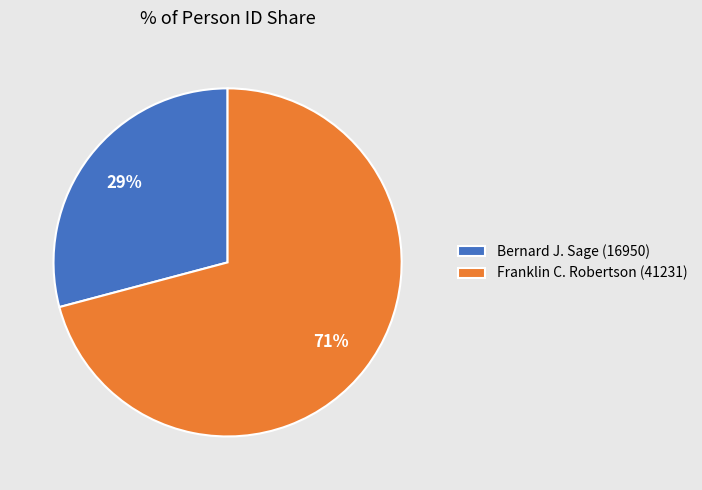

Combined, do Bernard J. Sage (16950) and Franklin C. Robertson (41231) account for over 50%?

Yes